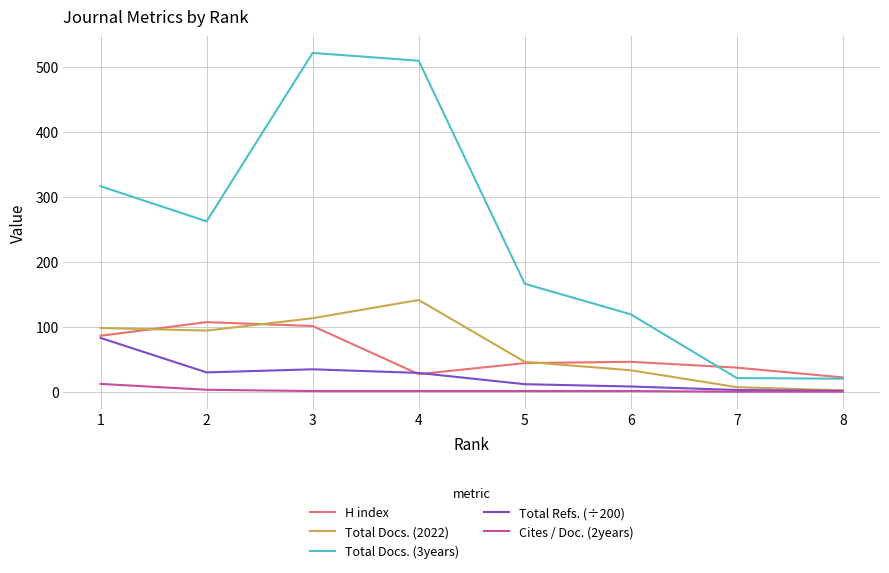

What is the total value across all series at 1?

594.7